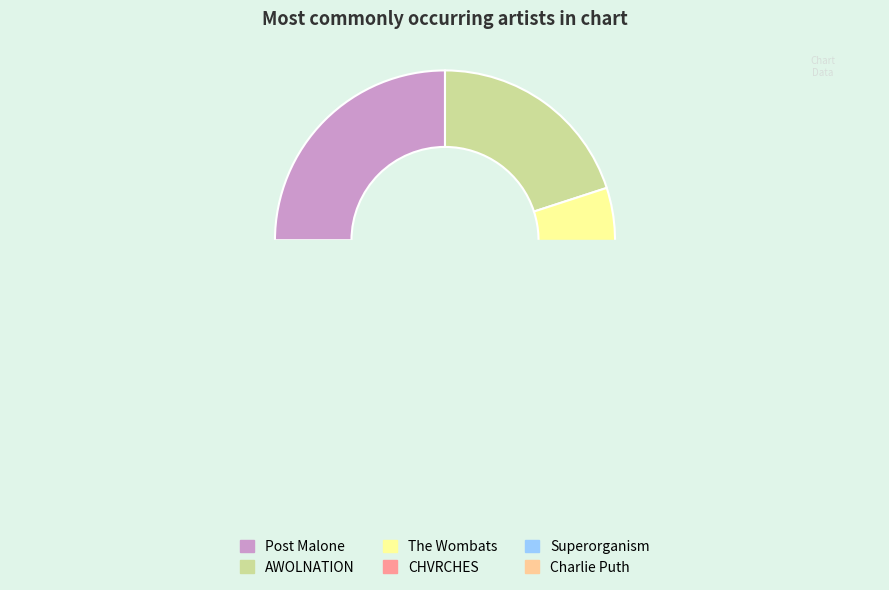

Does CHVRCHES represent more than half of the total?

No